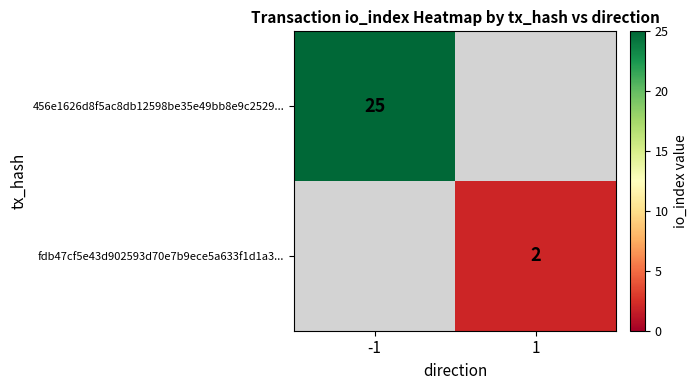

Is it true that fdb47cf5e43d902593d70e7b9ece5a633f1d1a3... equals 1 at 1?

False